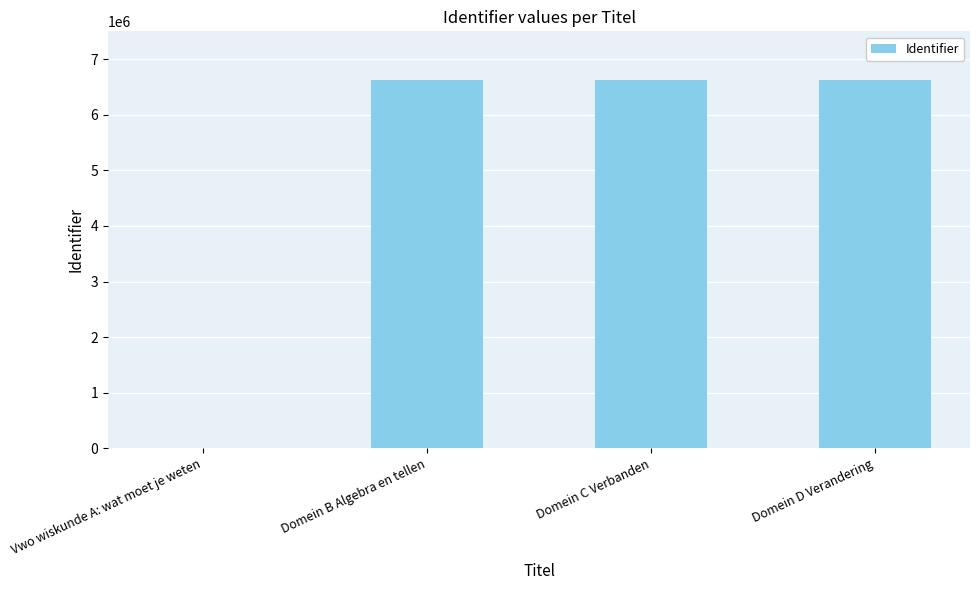

Are the bars grouped side by side (vs. stacked)?

No